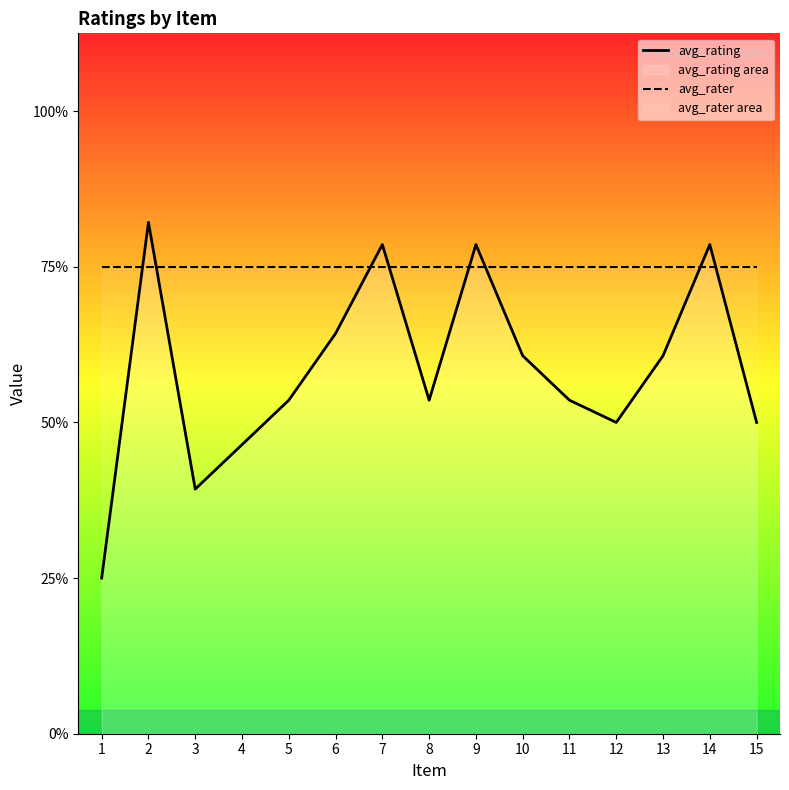

Rank the series by their average value, from lowest to highest.

avg_rating, avg_rater